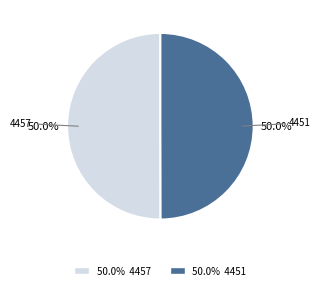

How many slices are in this pie chart?

2